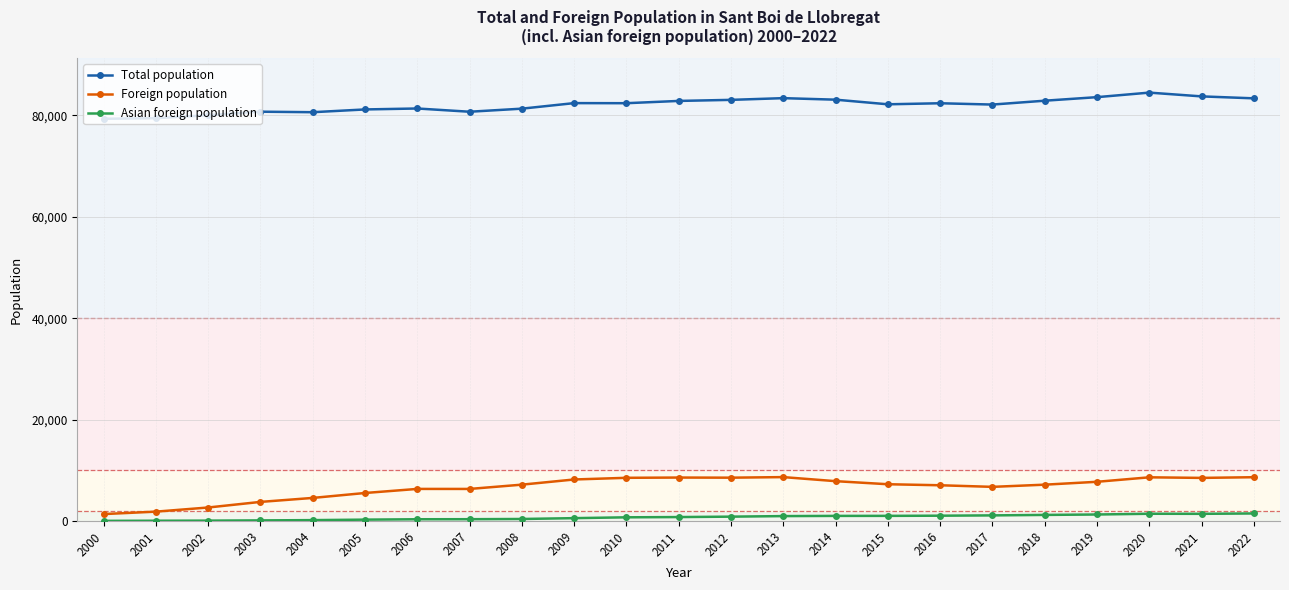

Which series has the largest total across all categories?

Total population